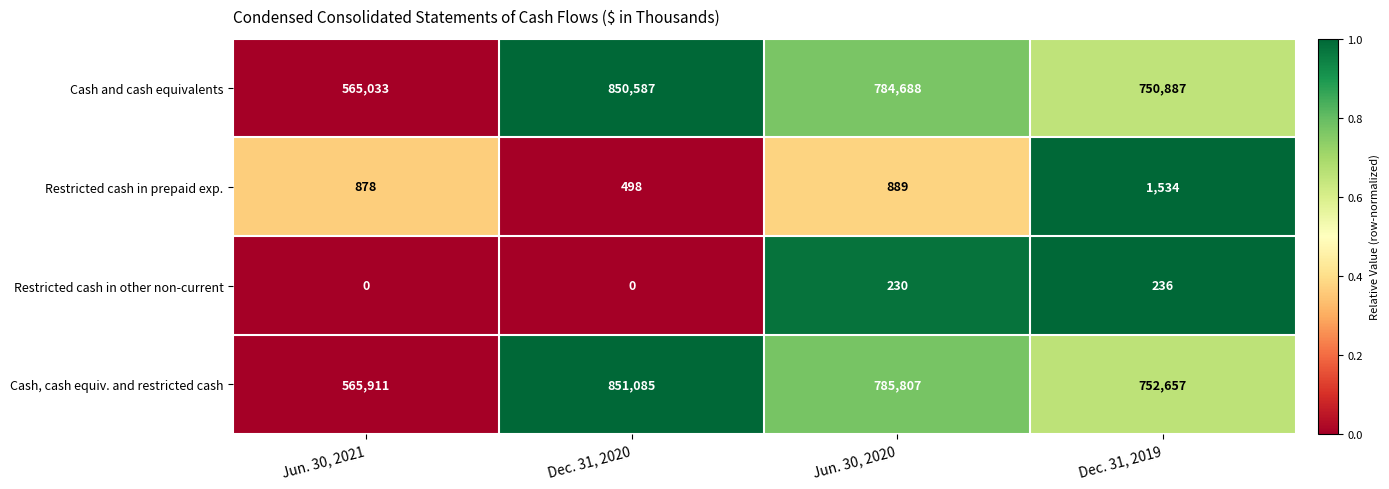

What is the total value across all series at Jun. 30, 2020?

1571614